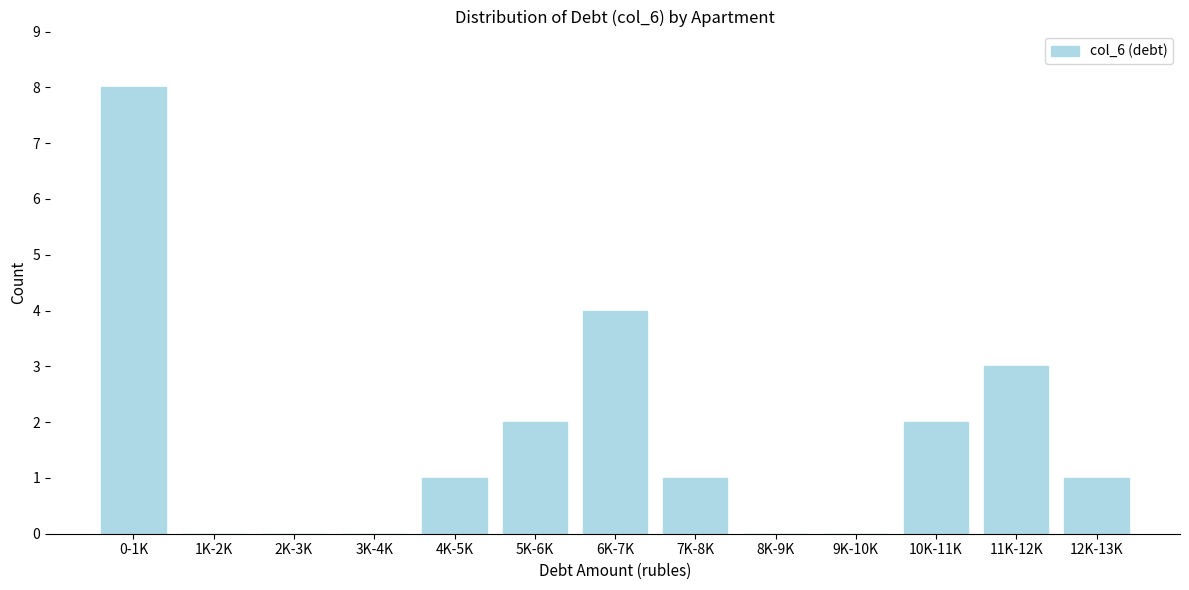

Reading left to right, what are all the values shown in this chart?

0-1K=8	1K-2K=0	2K-3K=0	3K-4K=0	4K-5K=1	5K-6K=2	6K-7K=4	7K-8K=1	8K-9K=0	9K-10K=0	10K-11K=2	11K-12K=3	12K-13K=1